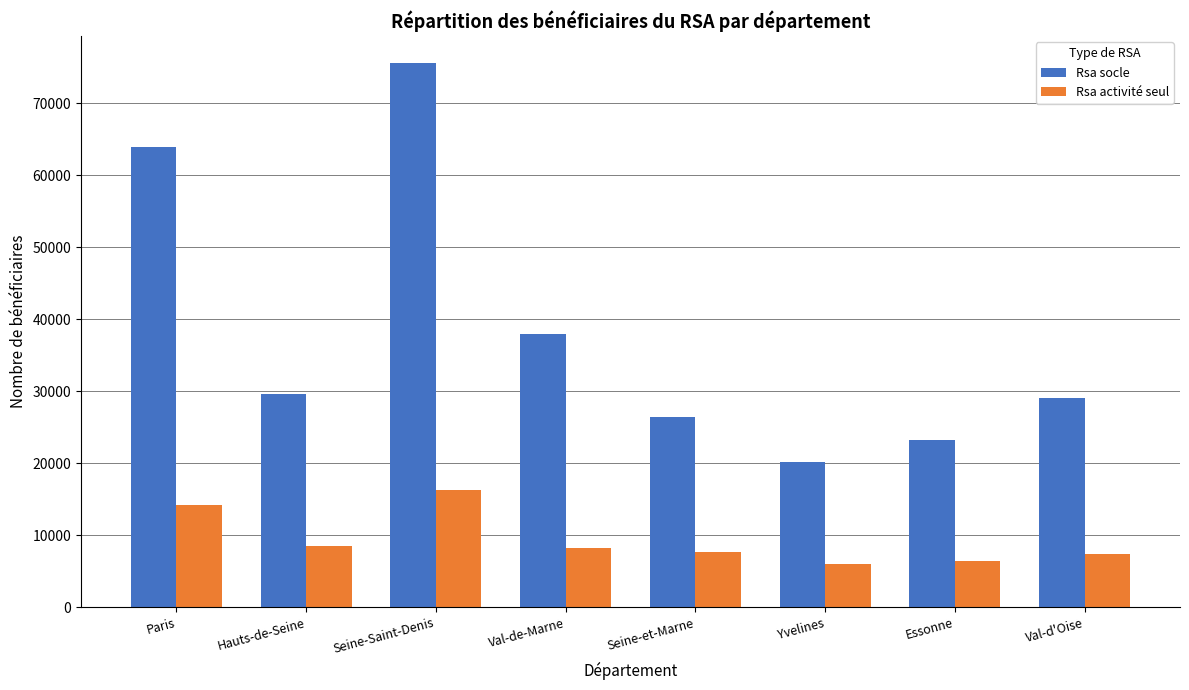

What value does the Rsa socle series have at Seine-et-Marne, to the nearest 100?

26400